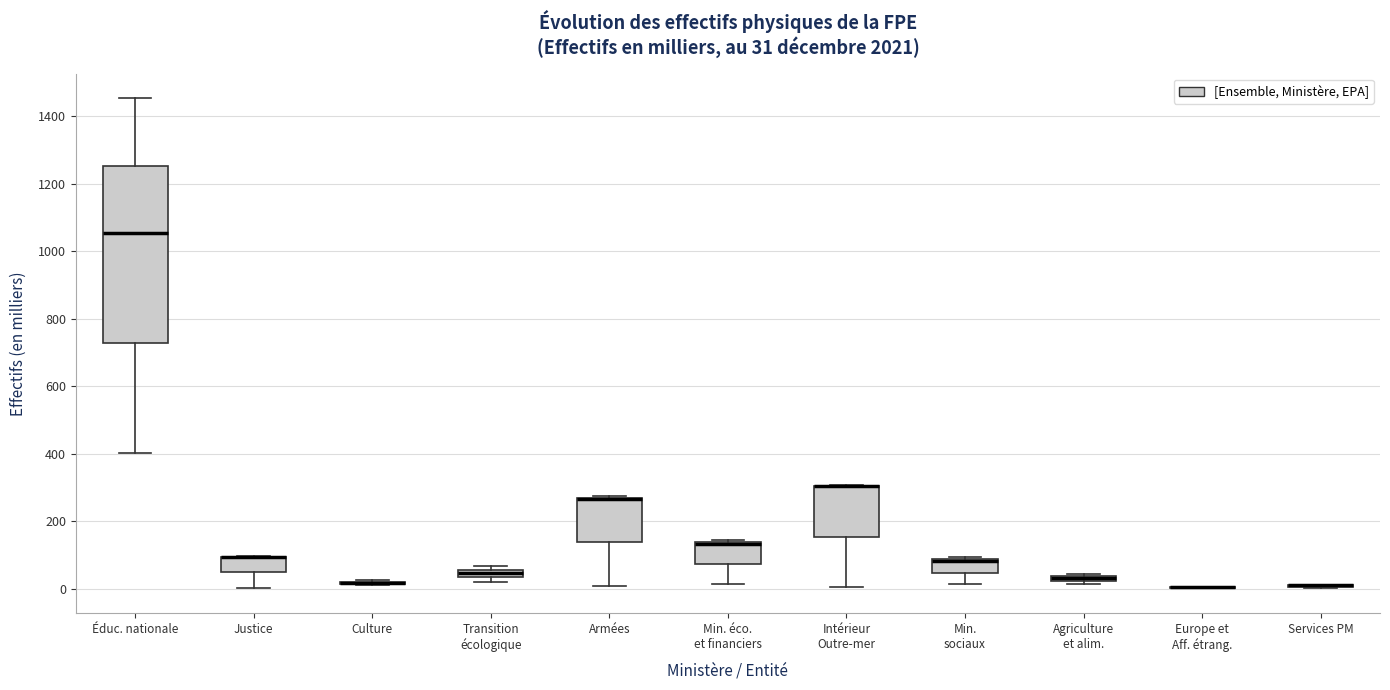

Which box is the tallest, from its lower edge to its upper edge?

Éduc. nationale